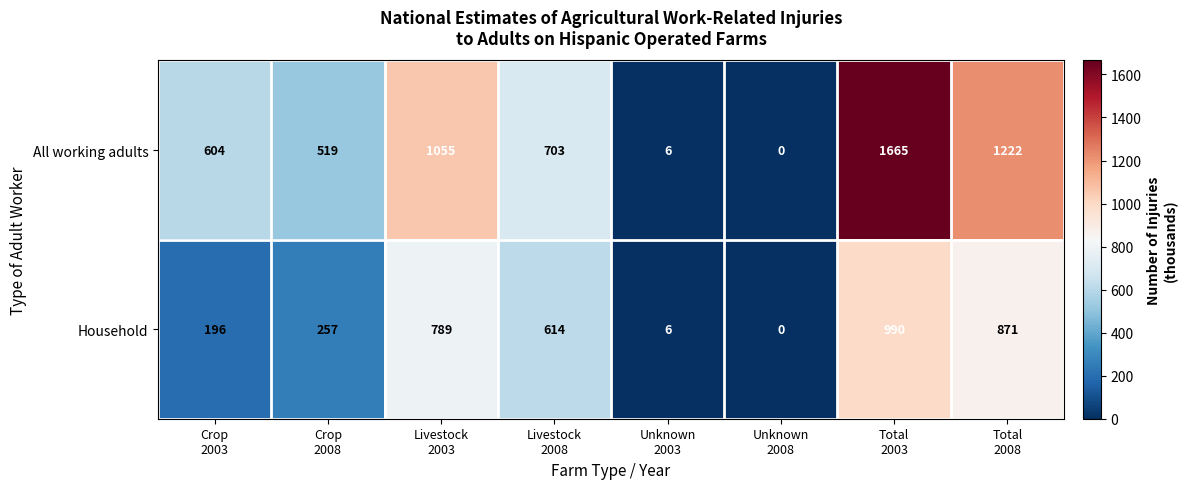

Count the number of categories in the chart.

8